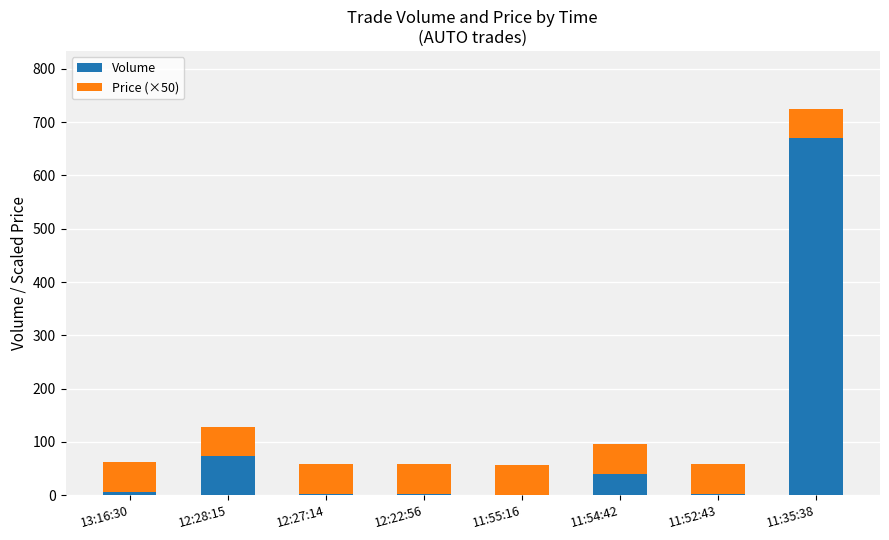

At which label does Volume reach its peak?

11:35:38